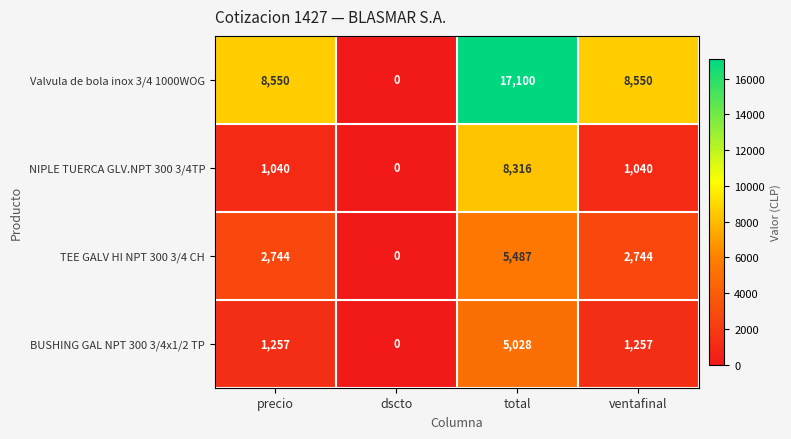

At precio, list the series in order from largest to smallest.

Valvula de bola inox 3/4 1000WOG, TEE GALV HI NPT 300 3/4 CH, BUSHING GAL NPT 300 3/4x1/2 TP, NIPLE TUERCA GLV.NPT 300 3/4TP